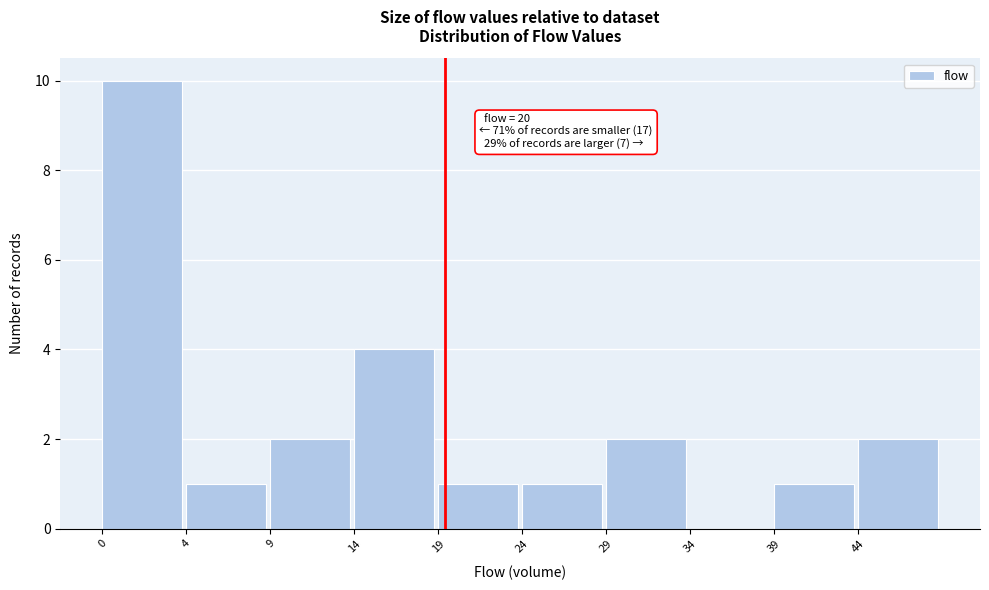

Reading left to right, what are all the values shown in this chart?

0=10	4=1	9=2	14=4	19=1	24=1	29=2	34=0	39=1	44=2